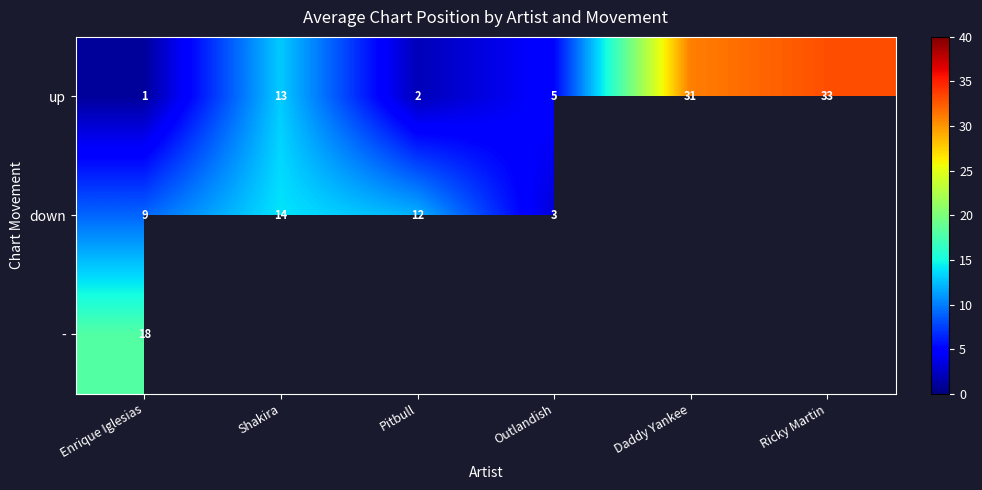

Is the value of down at Outlandish greater than the value of - at Enrique Iglesias?

No